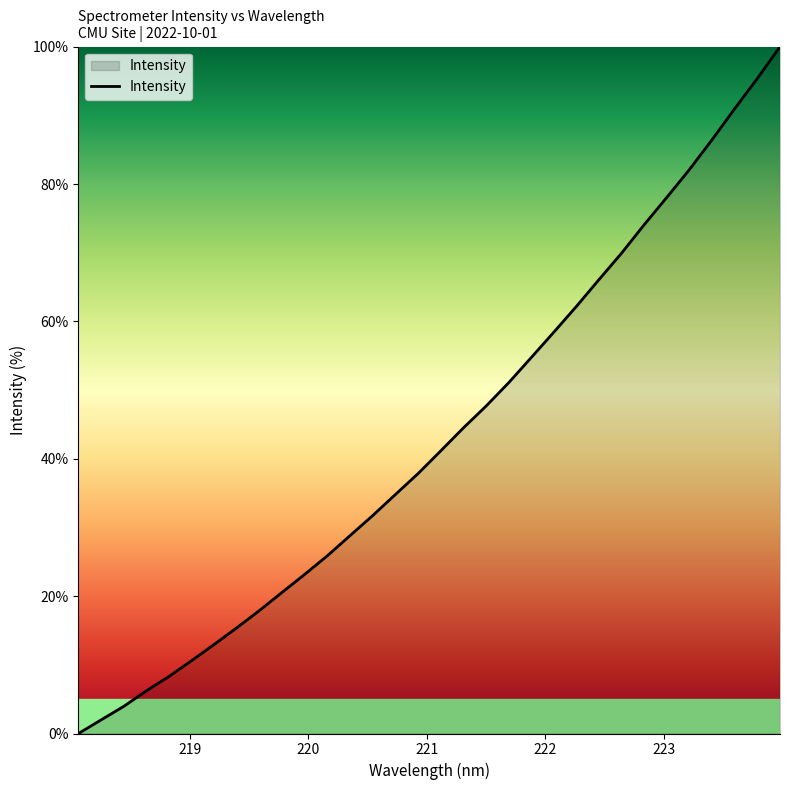

What is the maximum value shown in the chart?

100.0